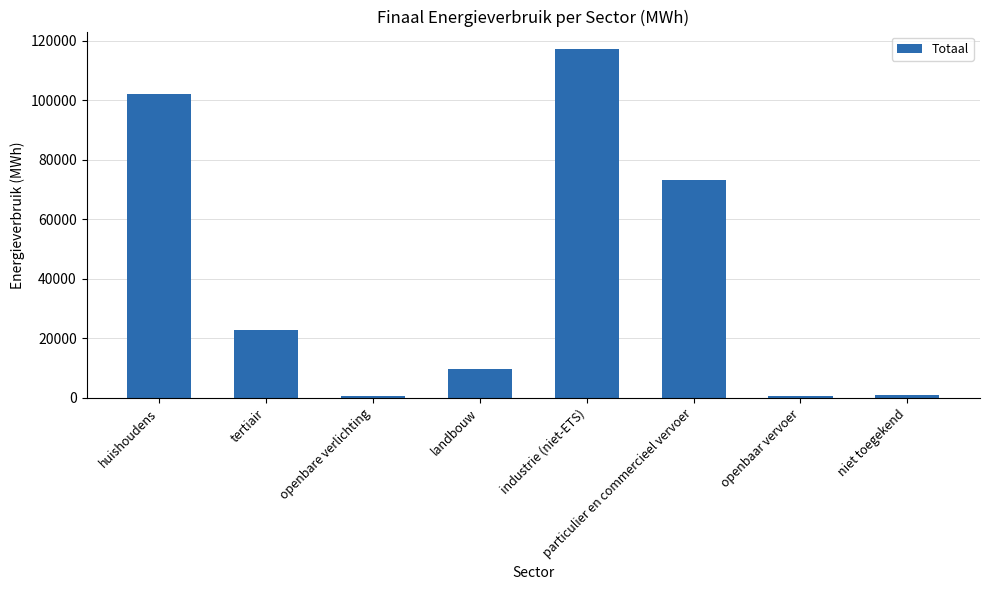

Is it true that the value at huishoudens is 133655.5?

False